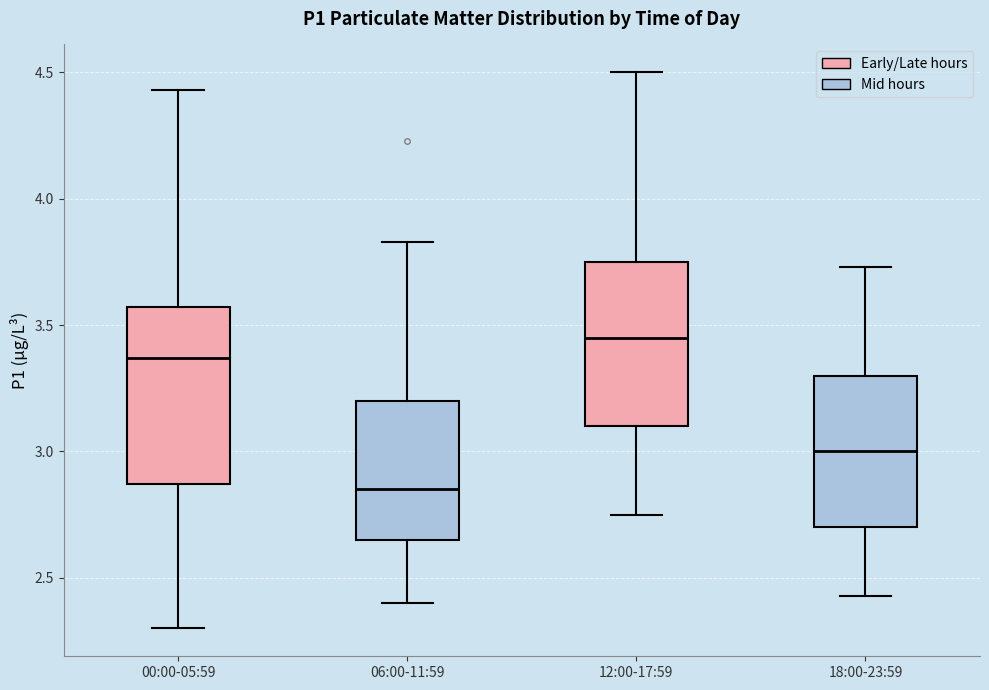

Which box has the lowest median line?

06:00-11:59